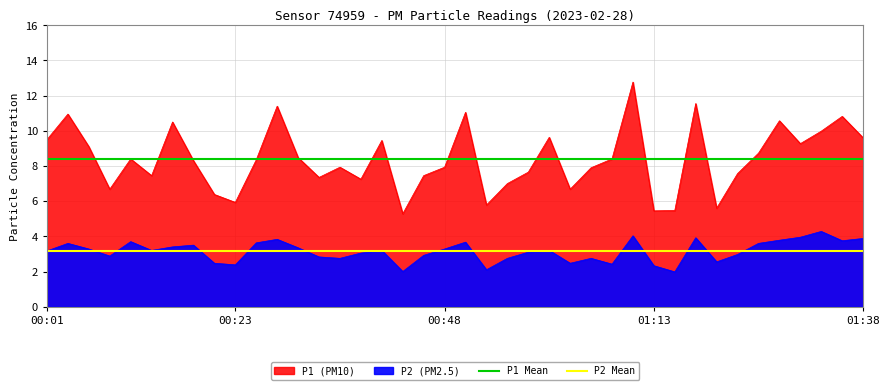

The P1 Mean series shows 12.9 at 00:23. True or false?

False